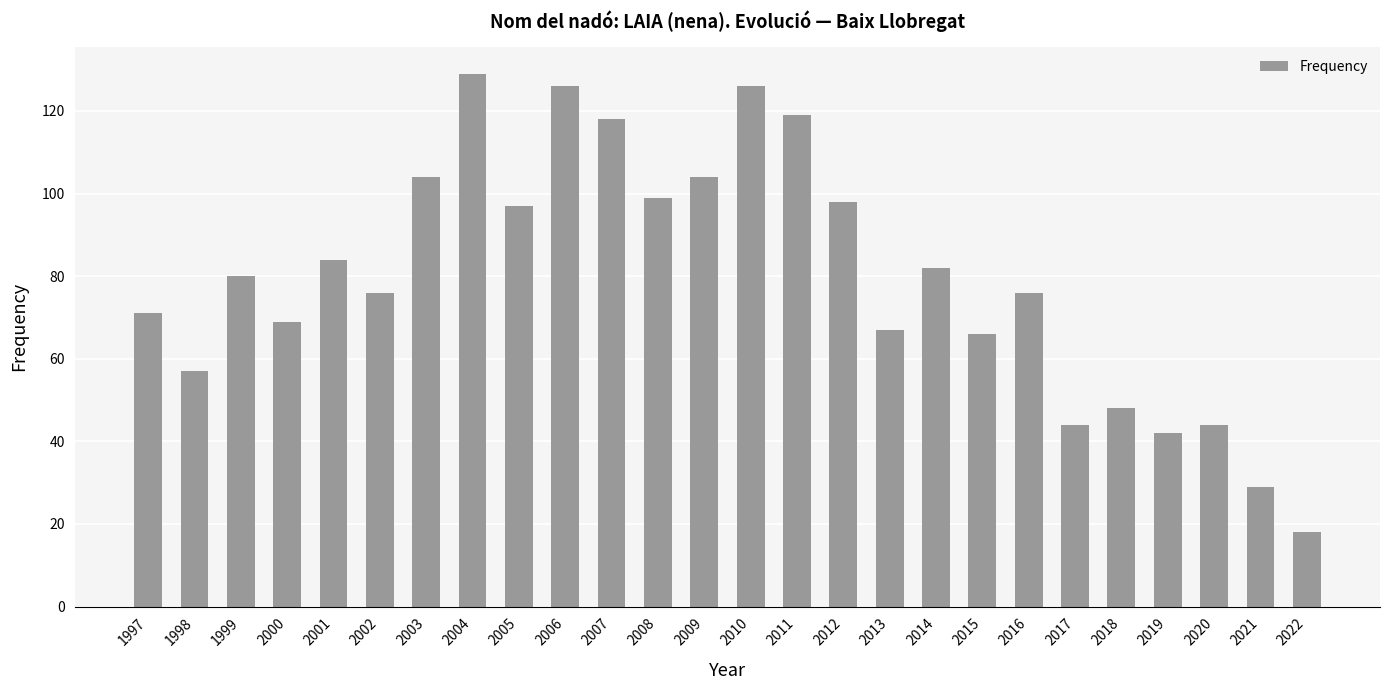

What is the difference between the maximum and minimum values?

111